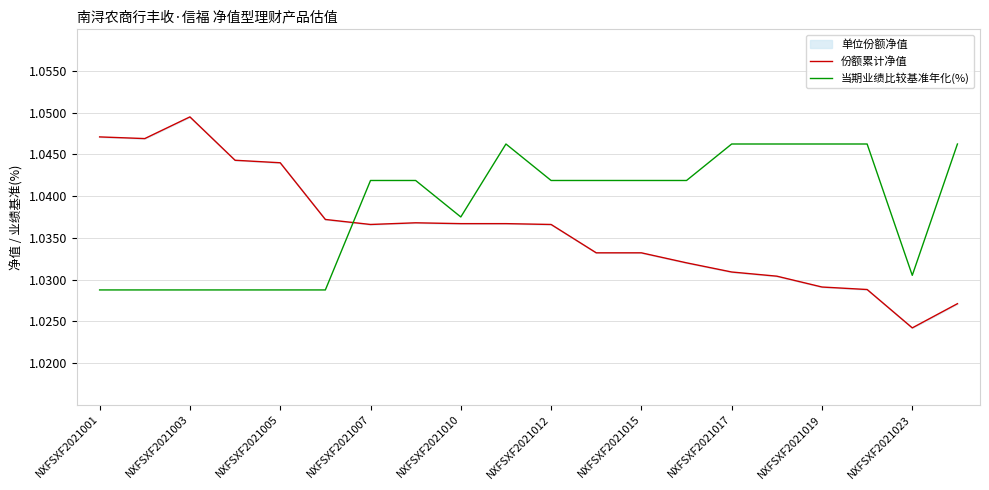

List the series in order of their peak value, highest first.

份额累计净值, 当期业绩比较基准年化(%)